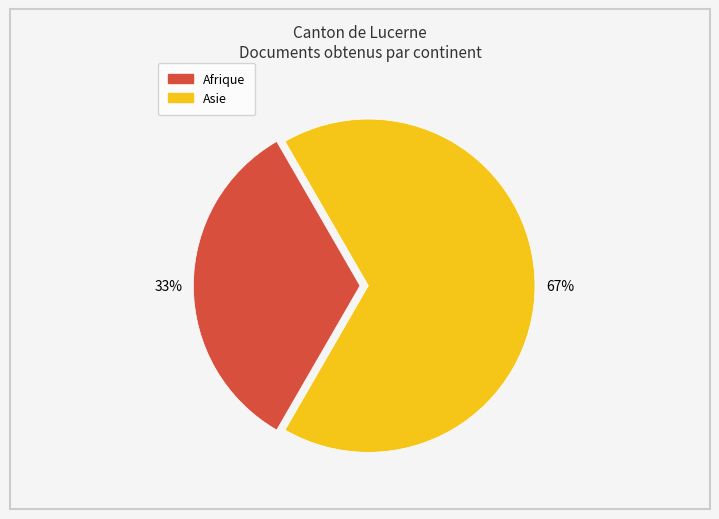

How many slices are in this pie chart?

2